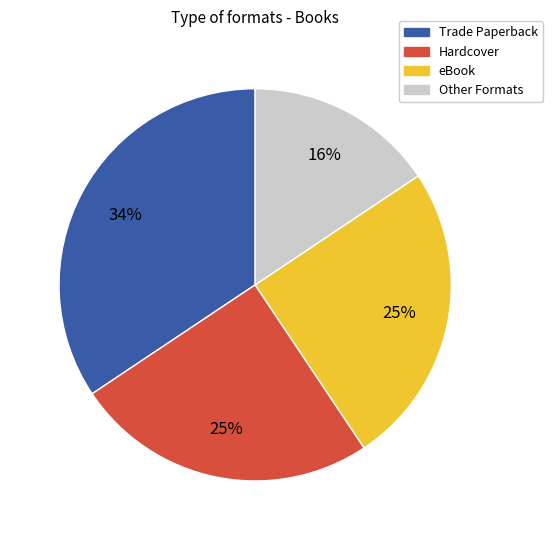

Does any single category account for the majority?

No